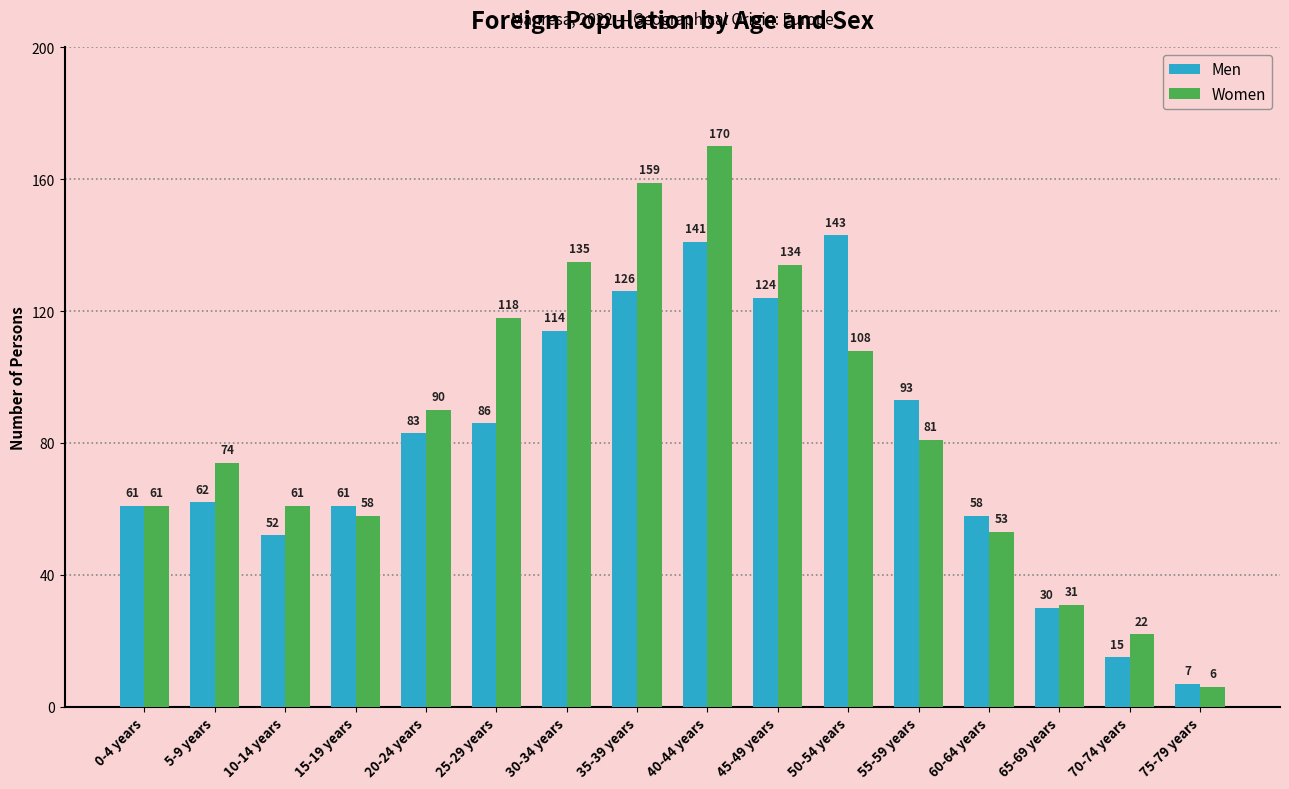

Which label corresponds to the largest value in the chart?

40-44 years